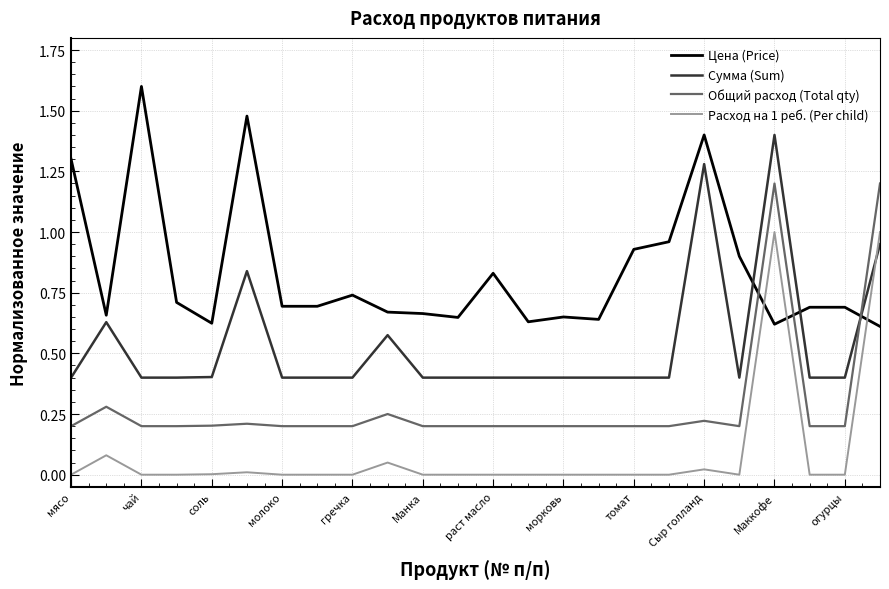

What is the maximum value shown in the chart?

1.6